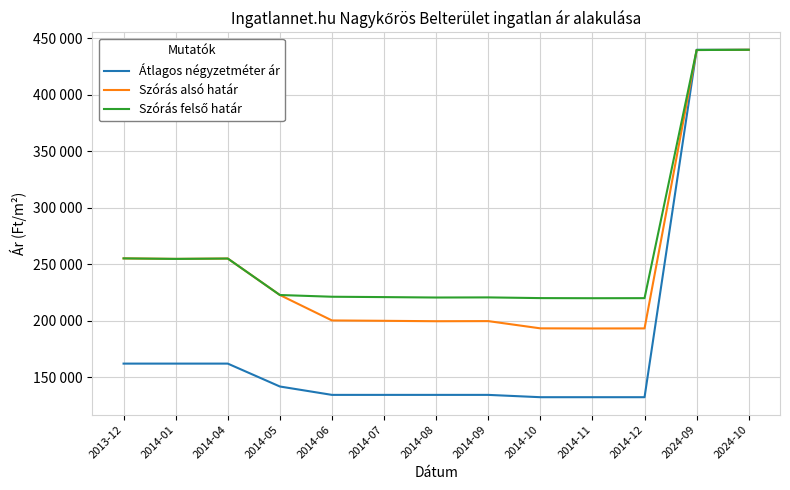

Is this an area chart (filled region under the line)?

No